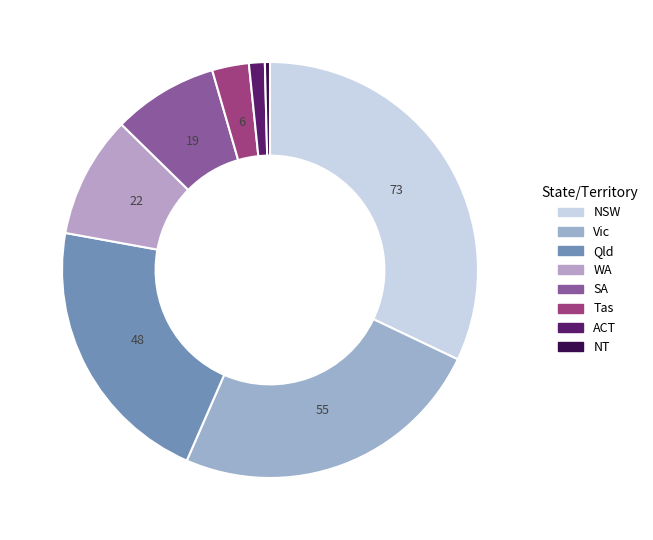

Rank the categories by value from lowest to highest.

NT, ACT, Tas, SA, WA, Qld, Vic, NSW